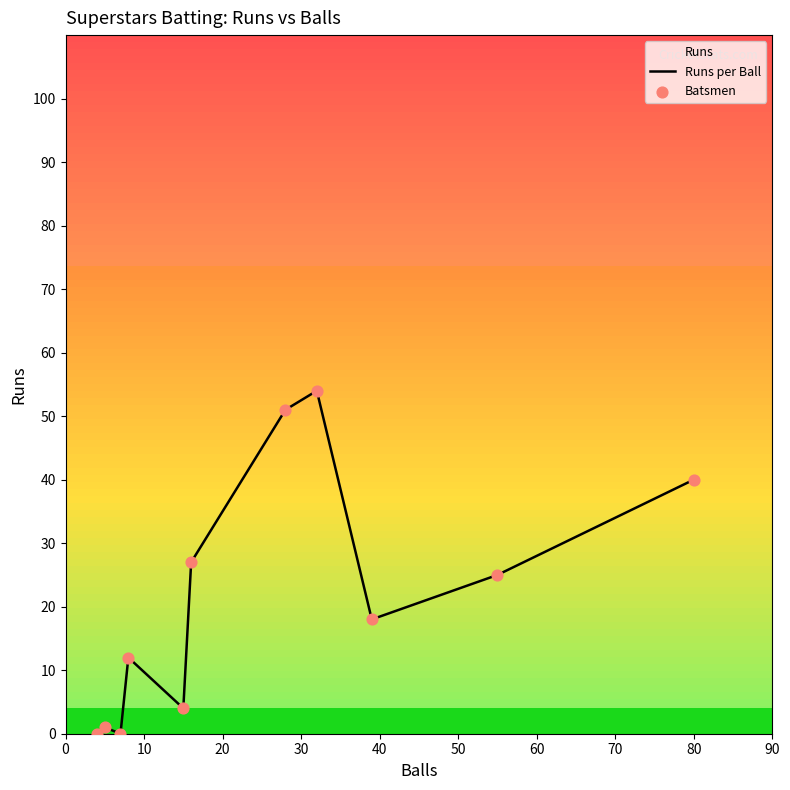

What are all the series names shown in the legend?

Runs per Ball, Batsmen